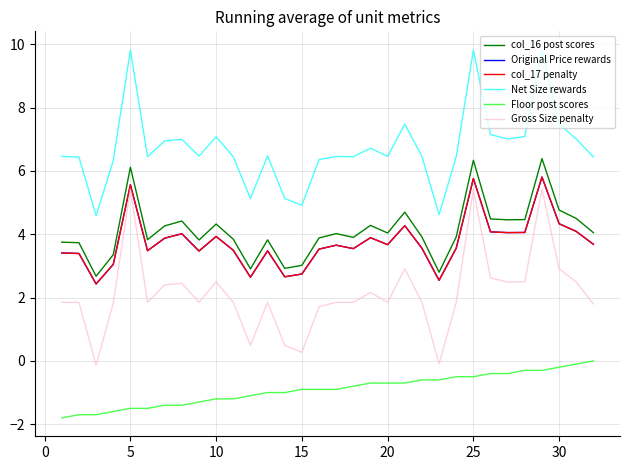

Does the chart have visible grid lines?

Yes